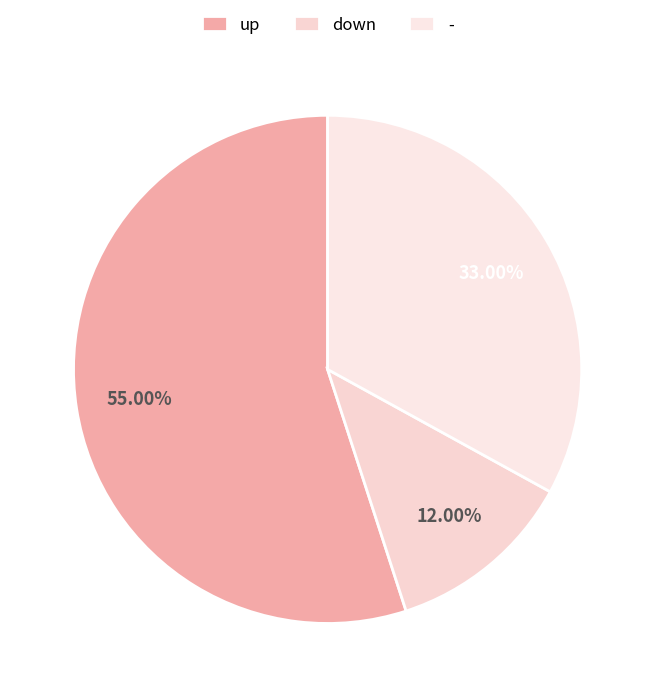

Between up and -, which is larger?

up